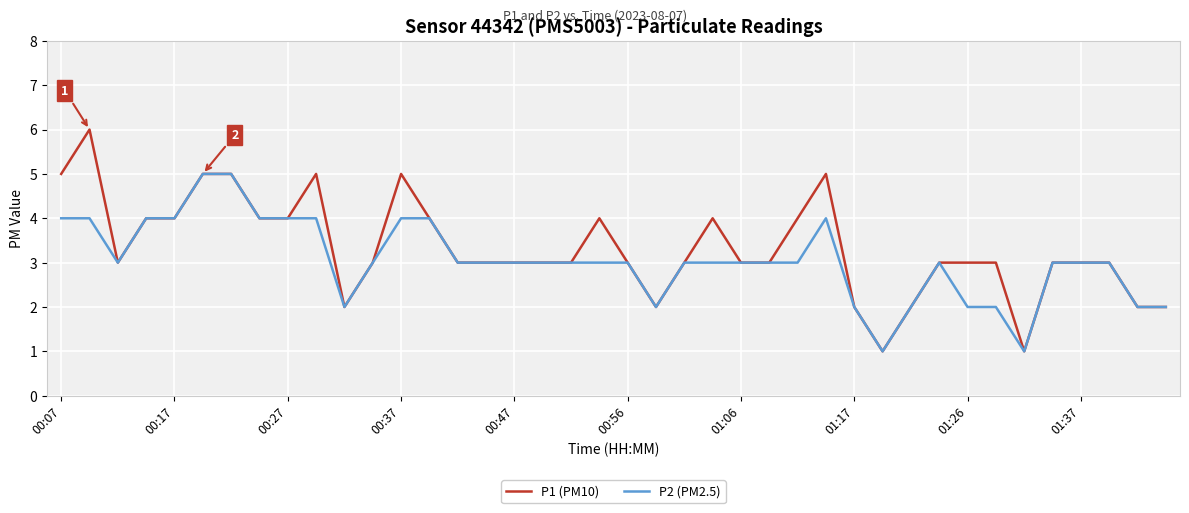

List the series in order of their peak value, lowest first.

P2 (PM2.5), P1 (PM10)